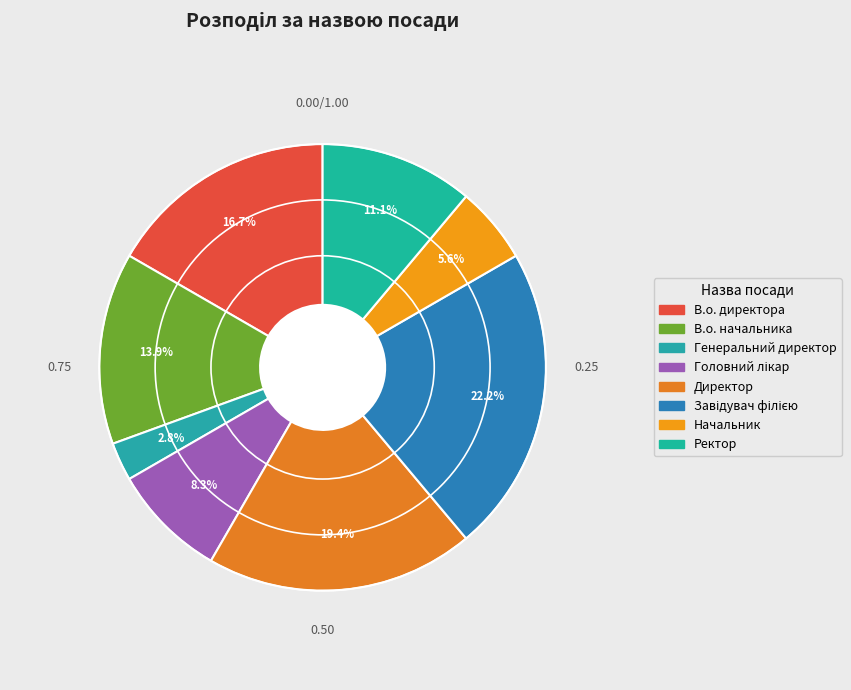

What is the smallest slice in the pie chart?

Генеральний директор